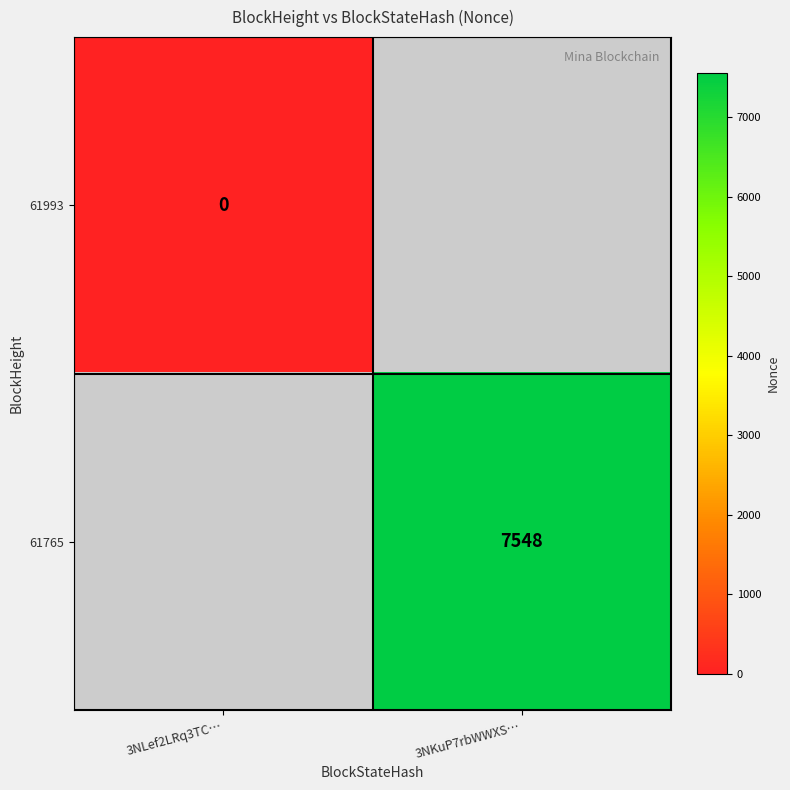

The 61765 series shows 10797 at 3NKuP7rbWWXS…. True or false?

False